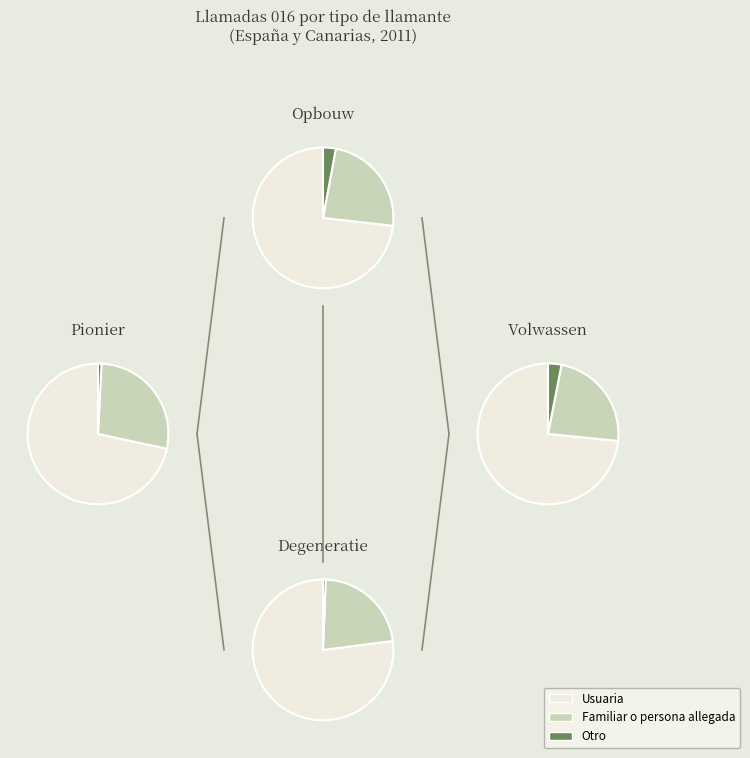

How many slices are in this pie chart?

3